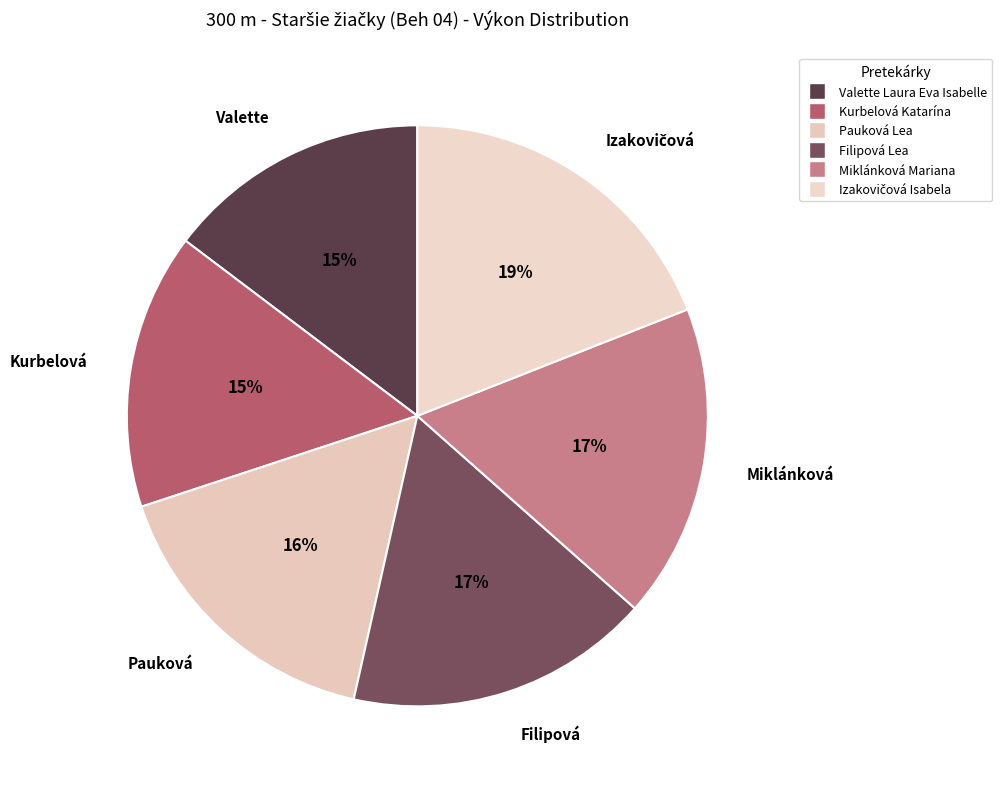

Count the number of slices in the pie.

6